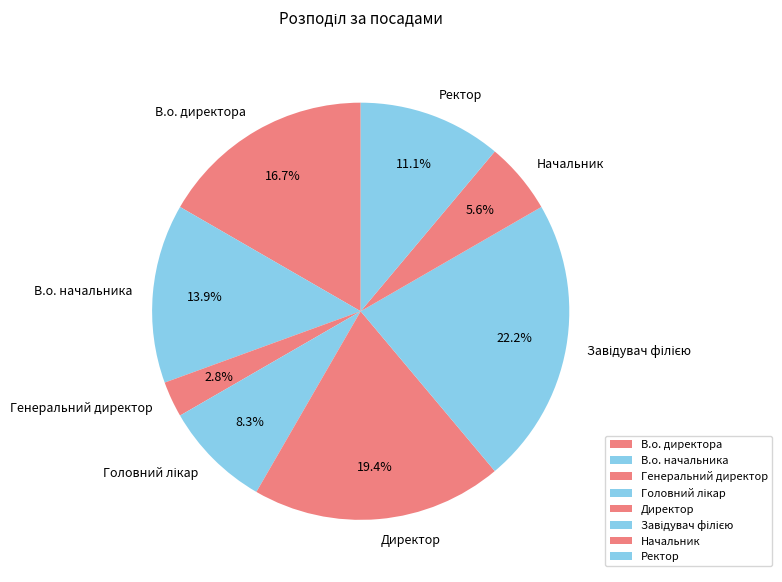

What is the total percentage of В.о. директора and В.о. начальника?

30.6%